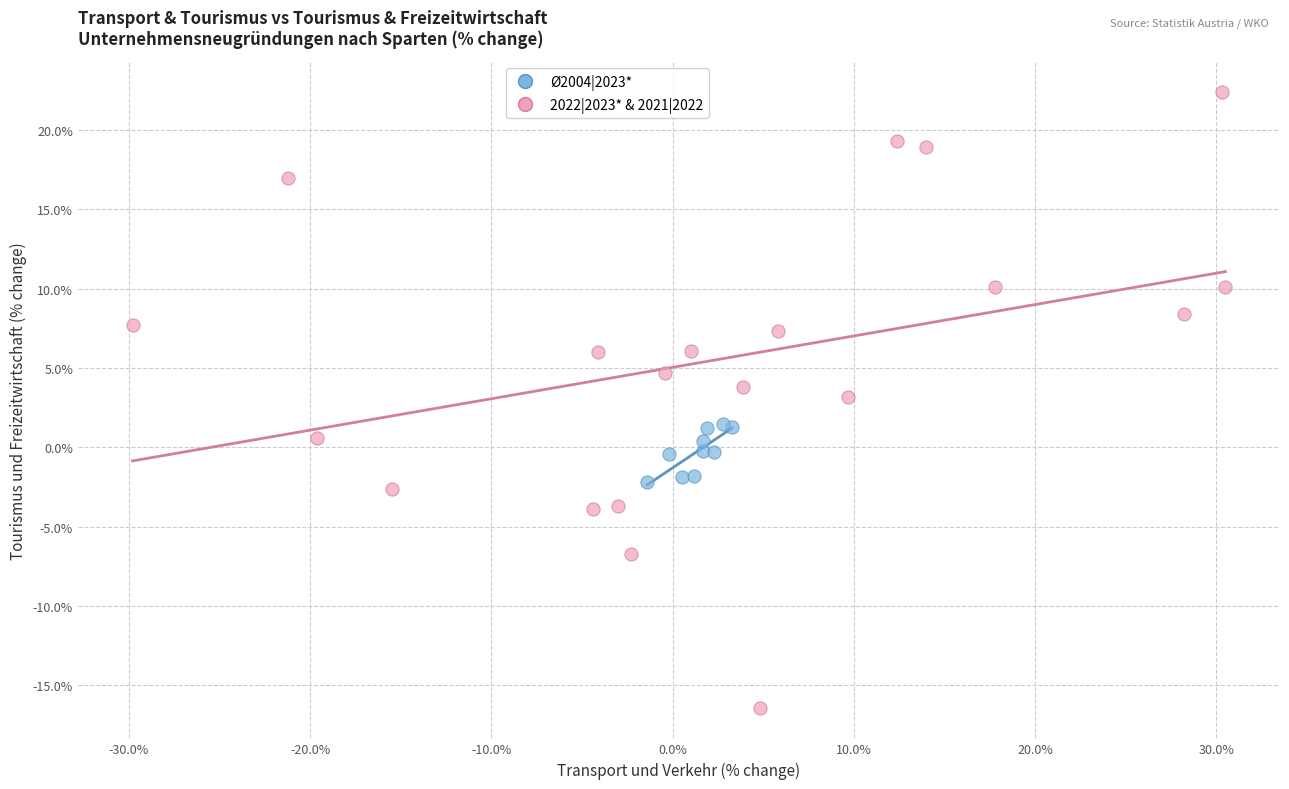

Which series contains the highest Y value?

2022|2023* & 2021|2022